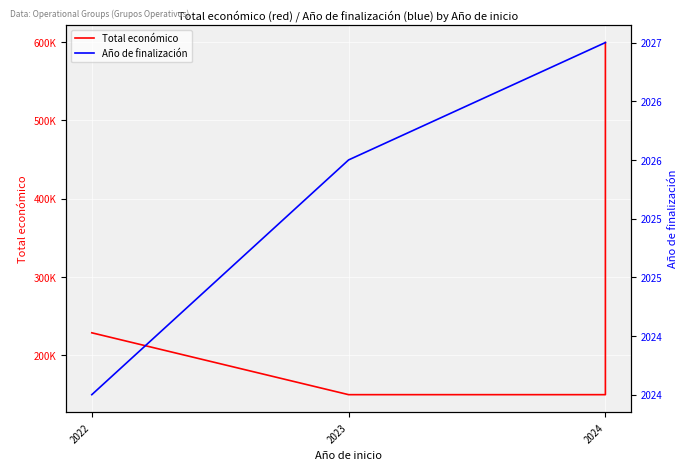

What position from the left is 2024?

3